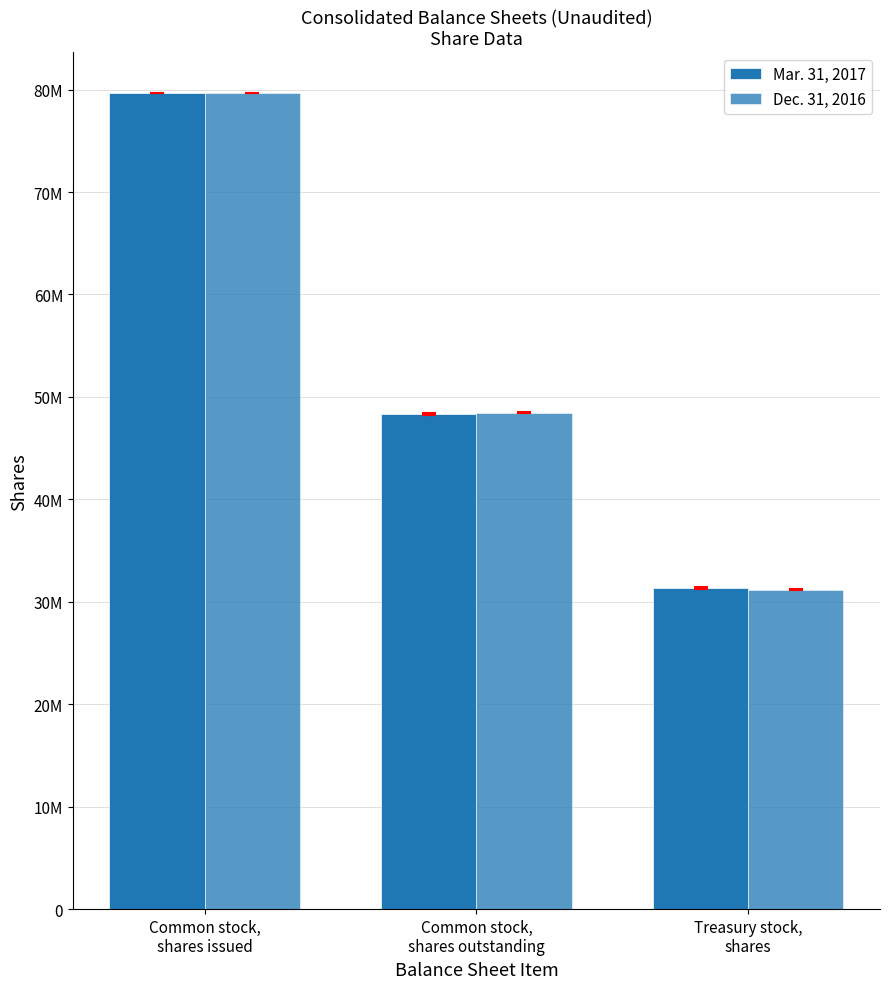

At which category is the sum across all series the highest?

Common stock,
shares issued